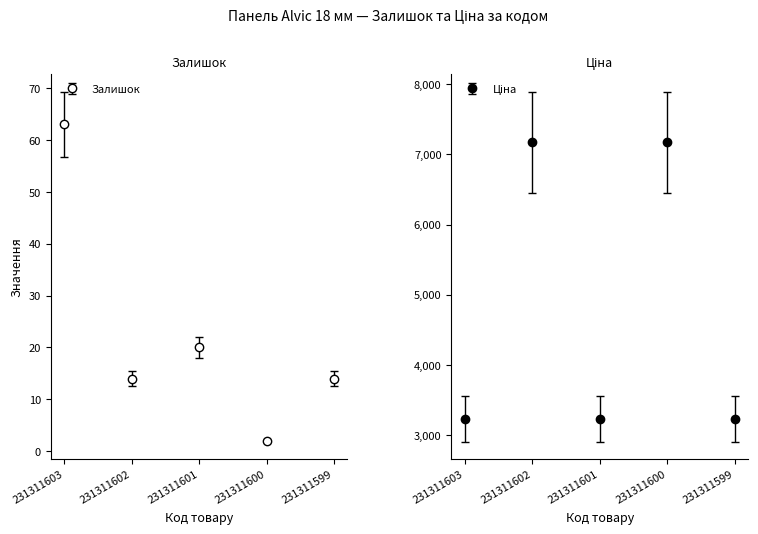

Which has a higher value, 231311603 or 231311601?

231311603